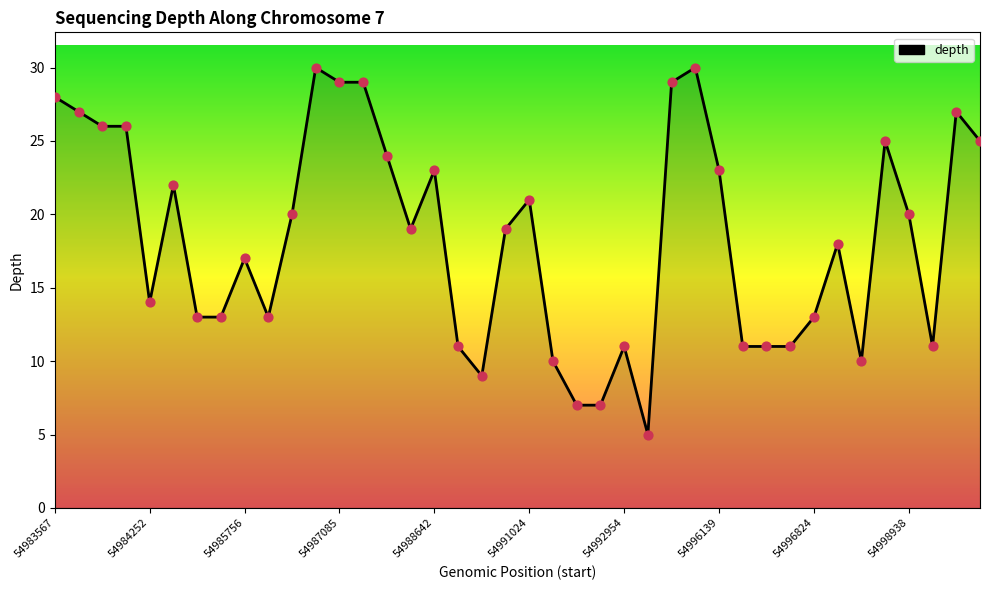

What is the minimum value shown in the chart?

5